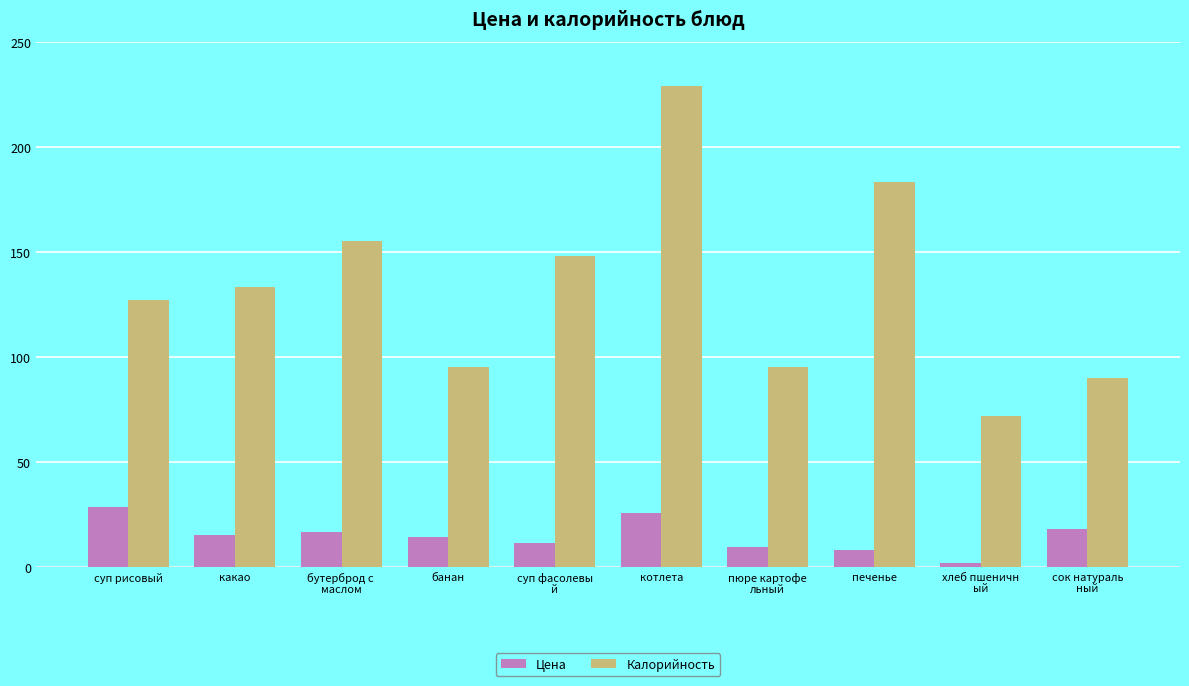

Reading left to right, list all the values displayed in this chart.

Цена: 28.7	15.0	16.7	14.0	11.4	25.7	9.3	8.0	2.0	18.0
Калорийность: 127.0	133.0	155.0	95.0	148.0	229.0	95.0	183.0	72.0	90.0